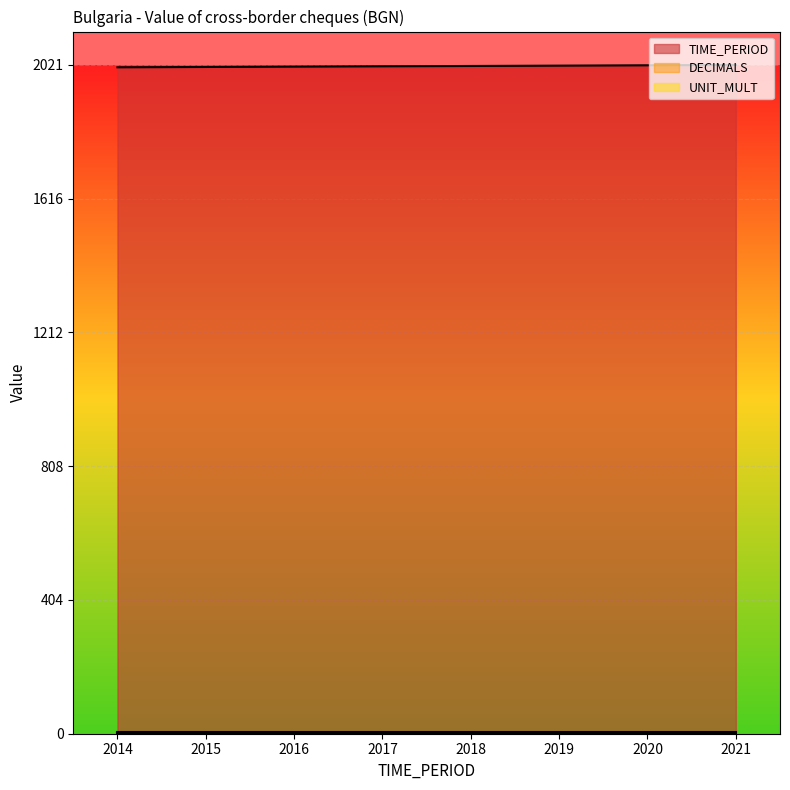

Which label corresponds to the largest value in the chart?

2021